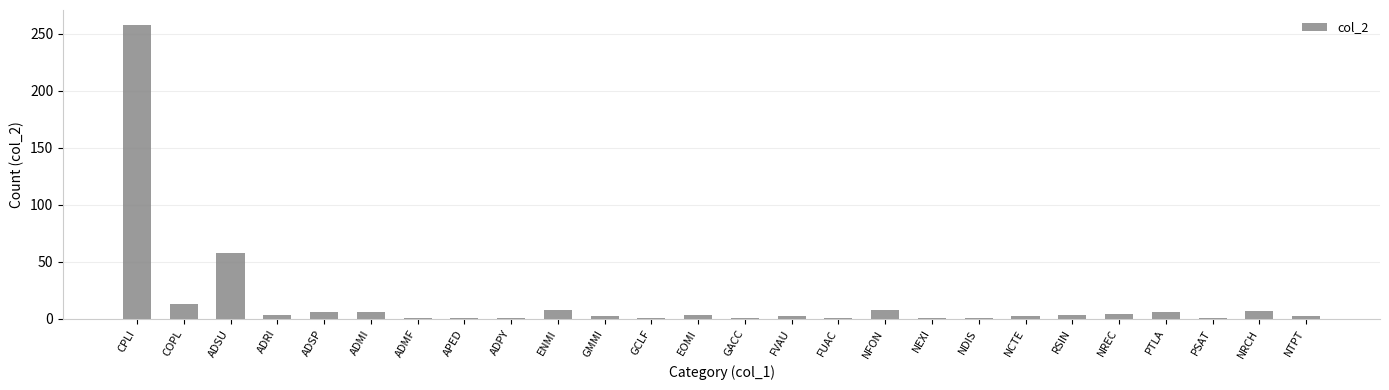

The value at ADPY is 1. True or false?

True